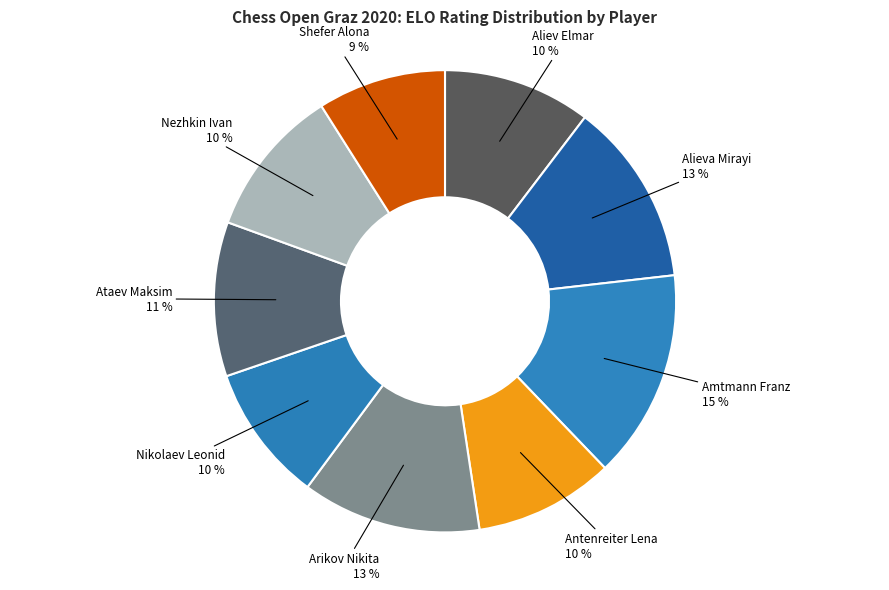

Count the number of slices in the pie.

9